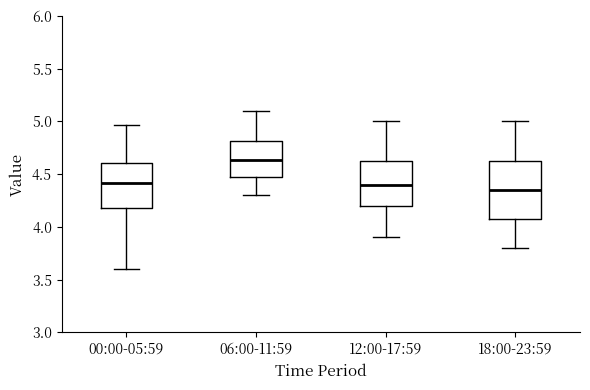

Which box is the tallest, from its lower edge to its upper edge?

18:00-23:59